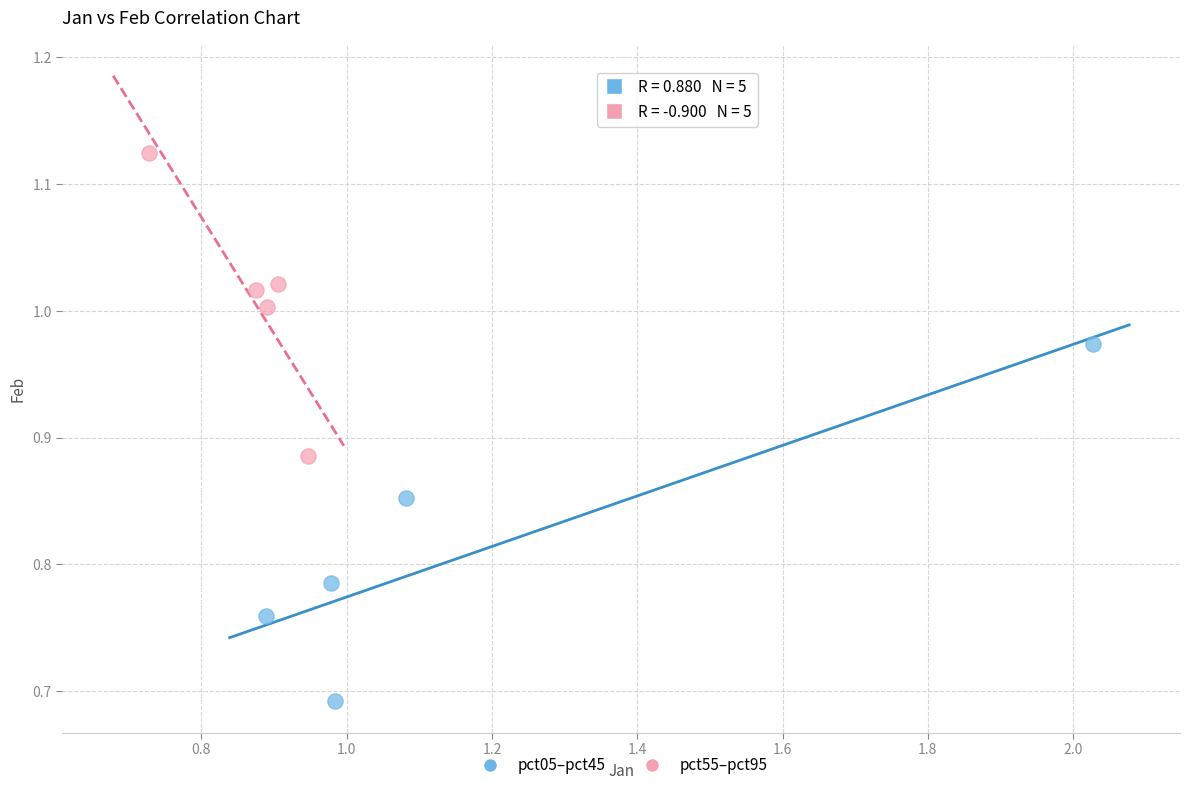

Which series has the largest Y range (max minus min)?

pct05–pct45